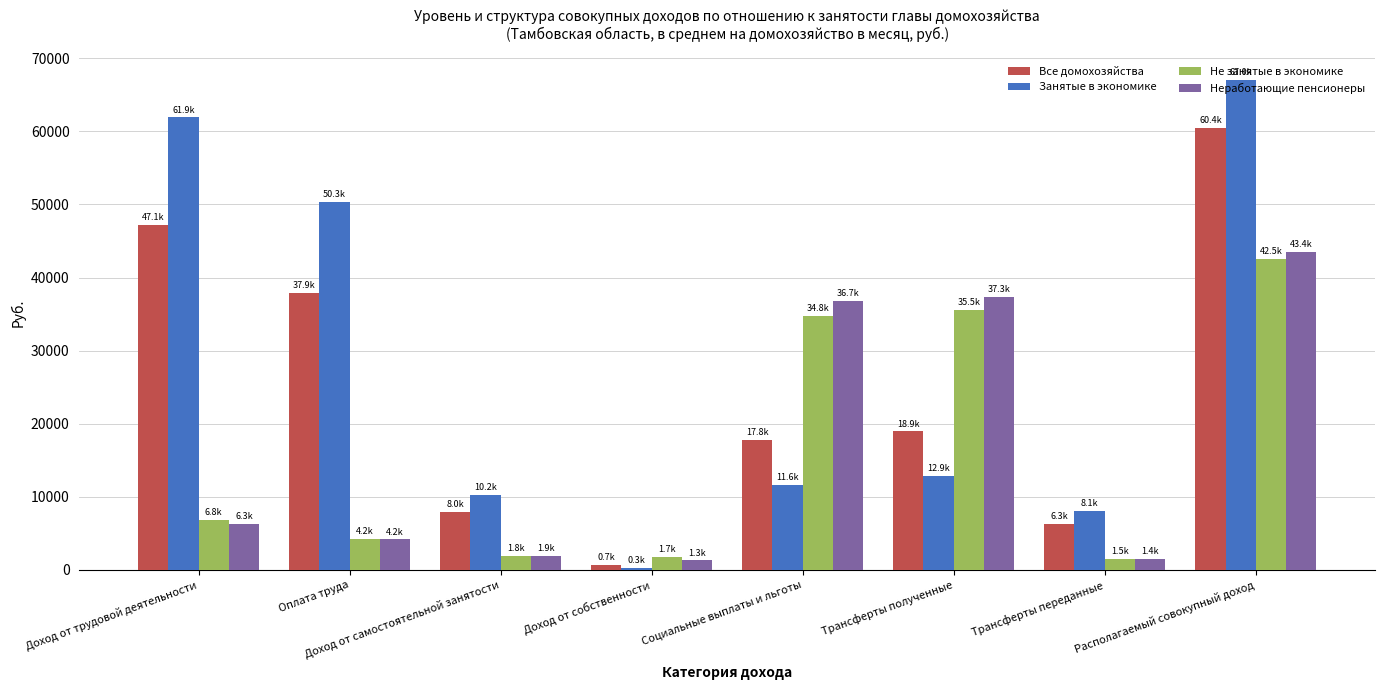

At how many categories does at least one series exceed 533?

8